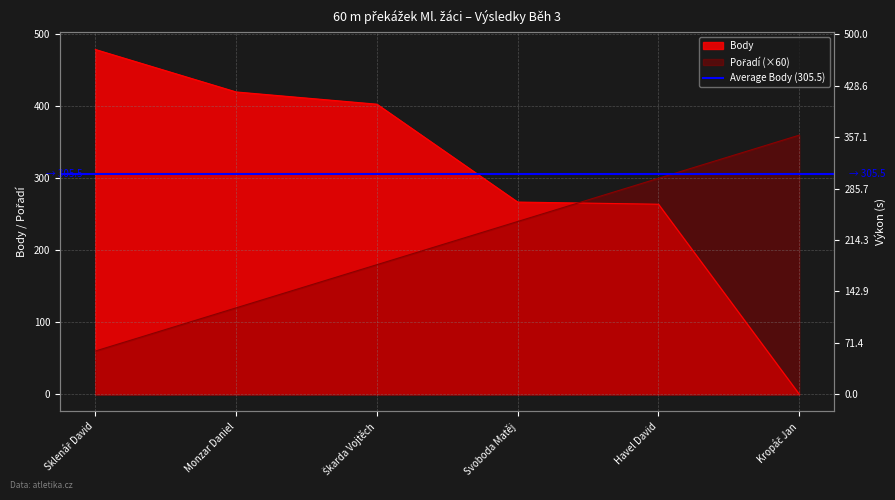

True or false: Pořadí and Body cross at least once.

True